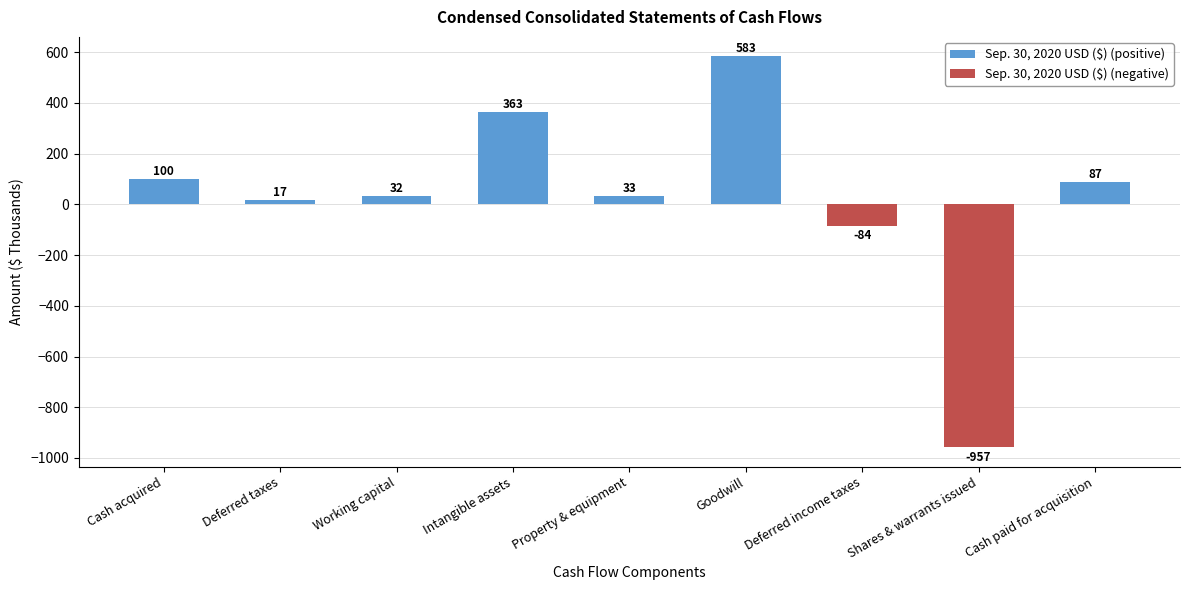

The chart shows a value of 44 at Working capital. True or false?

False